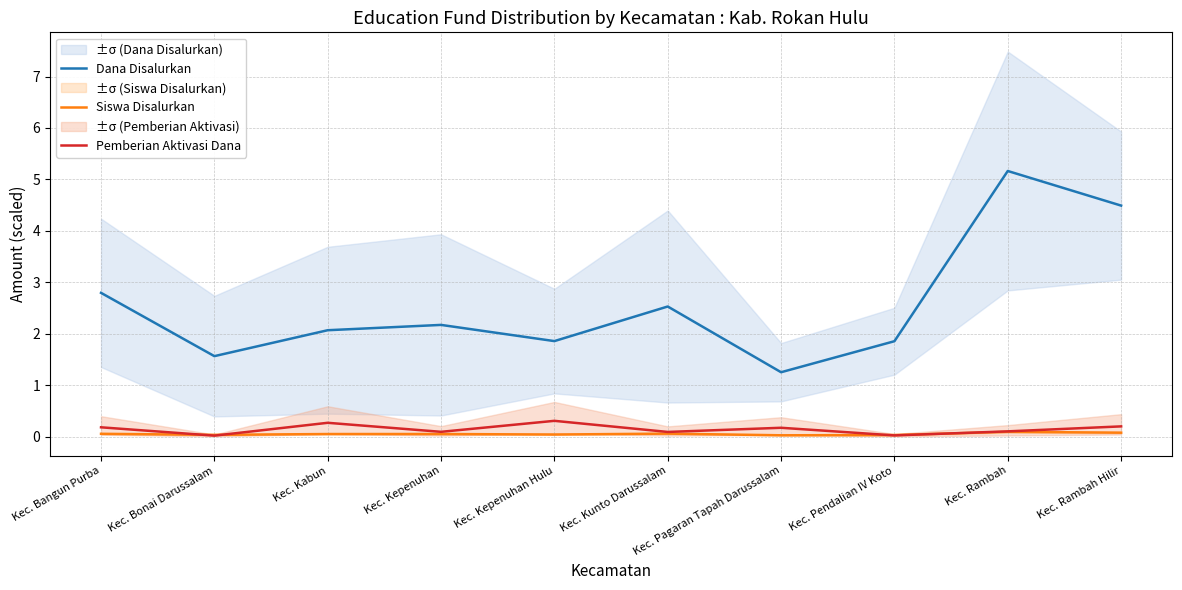

At which category is the sum across all series the highest?

Kec. Rambah